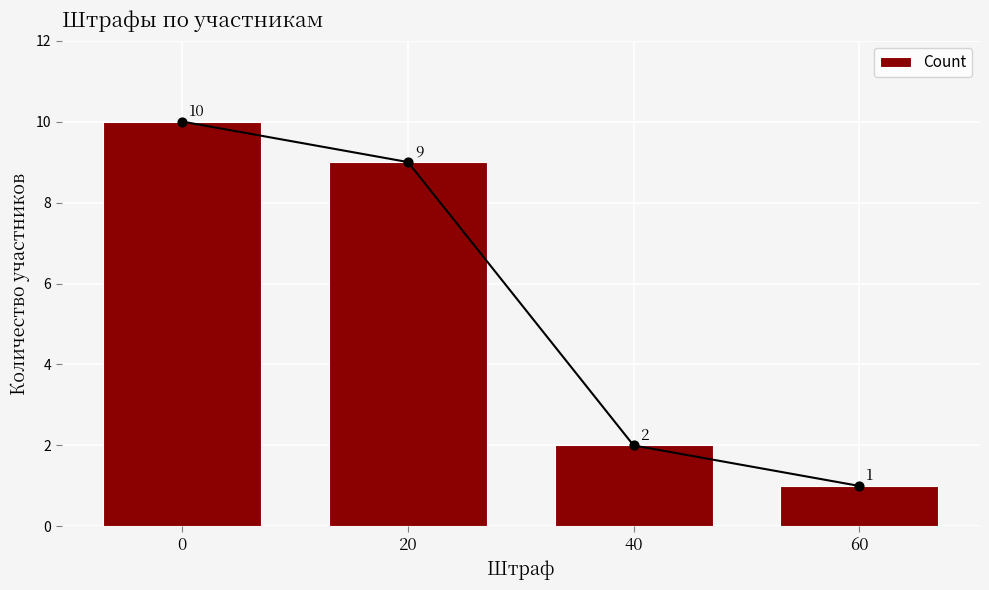

What is the change in value from 20 to 60?

-8